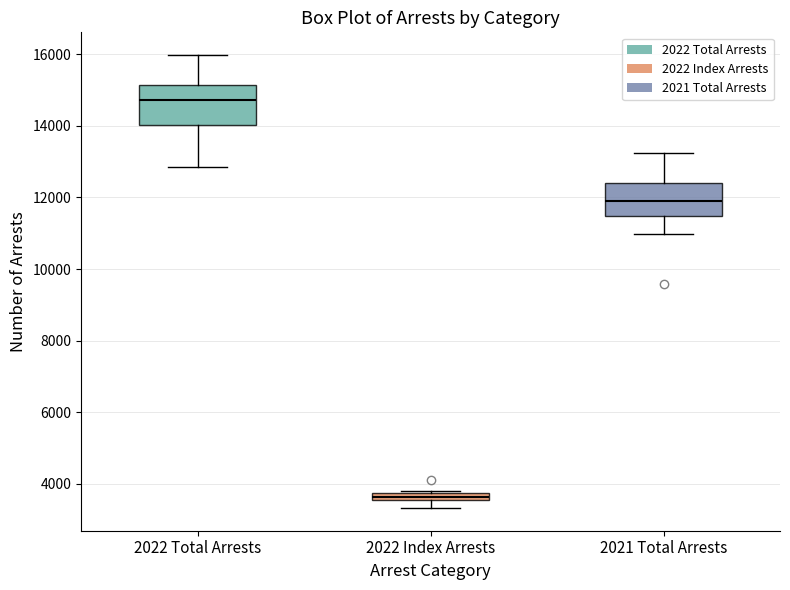

Where does the lower whisker of the box for 2021 Total Arrests end on the y-axis? The values are not printed on the chart, so give them approximately, as read against the axis.

11000